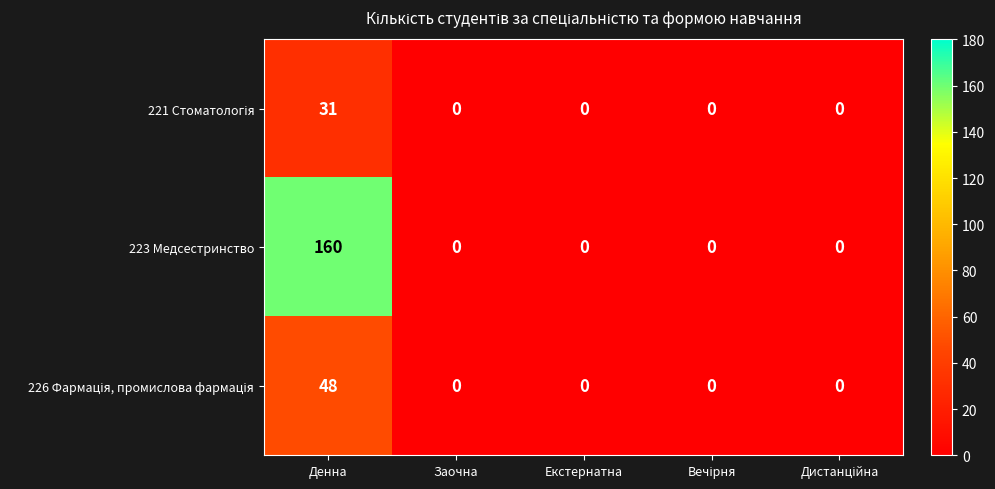

The 223 Медсестринство series shows 0 at Екстернатна. True or false?

True